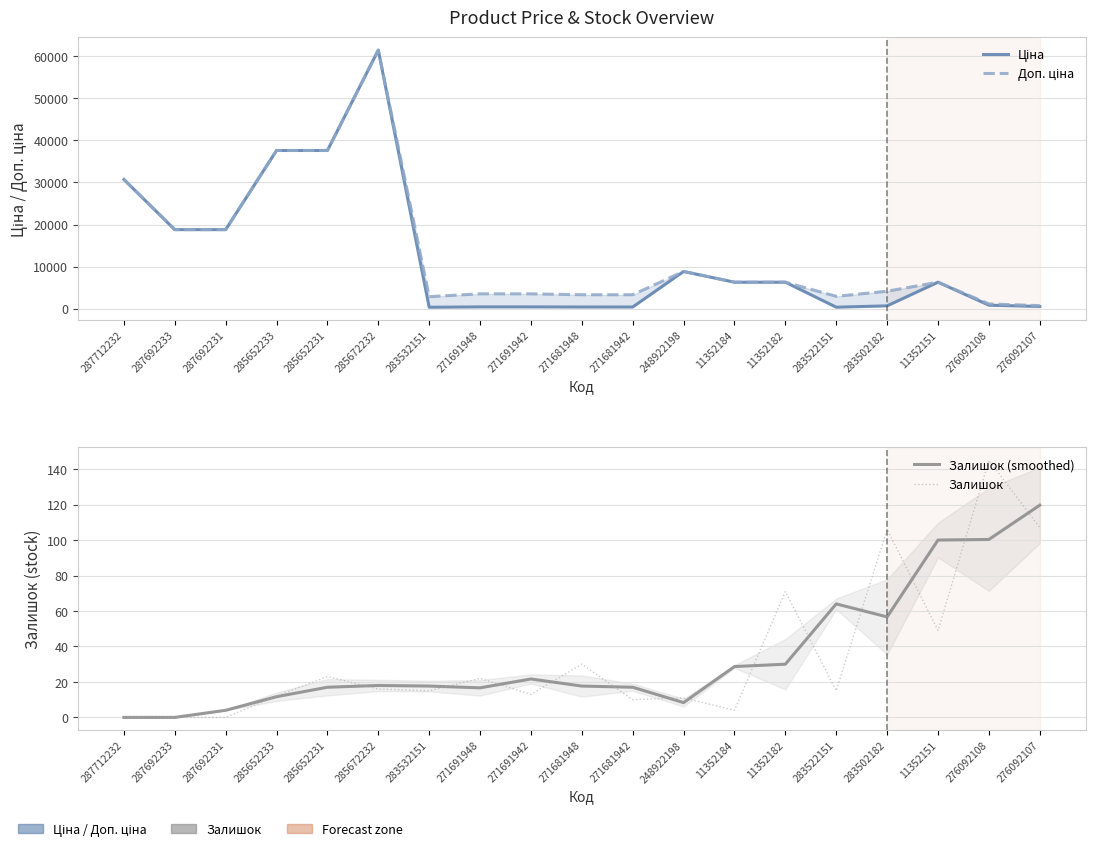

True or false: Доп. ціна and Ціна intersect in this chart.

False